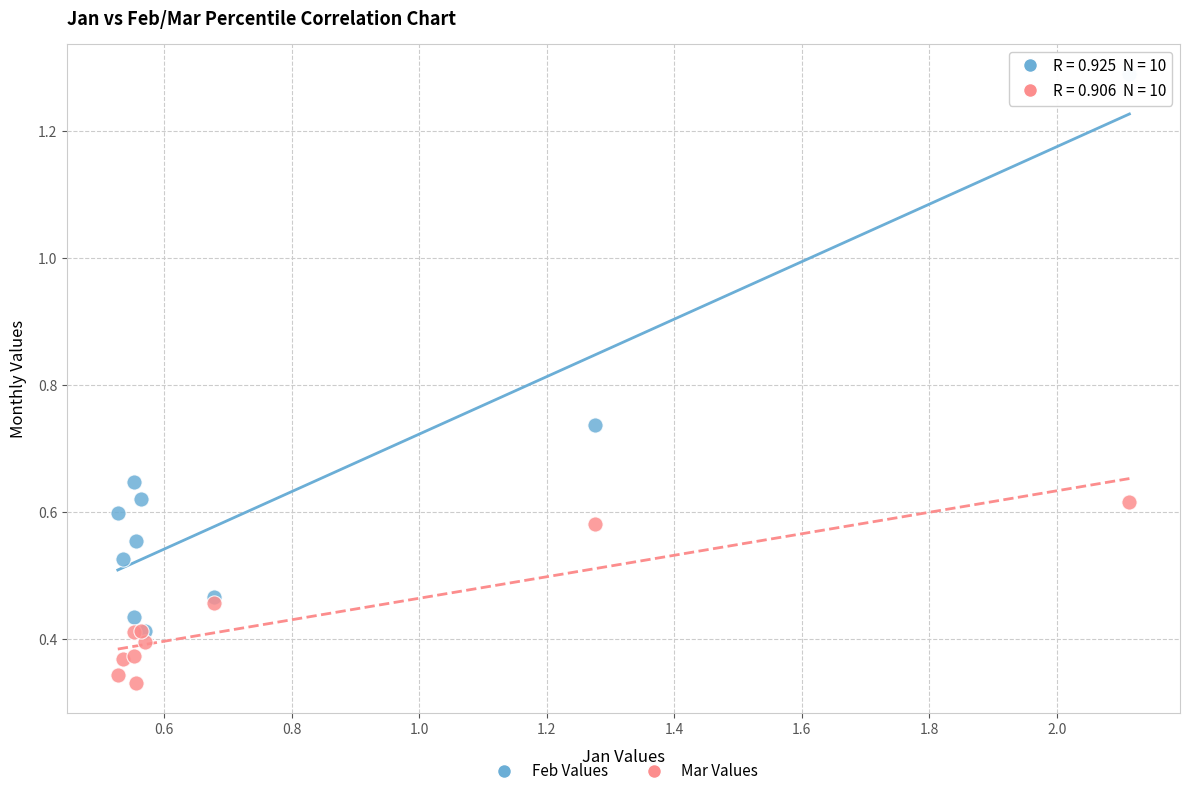

Which series reaches the minimum Y coordinate?

Mar Values